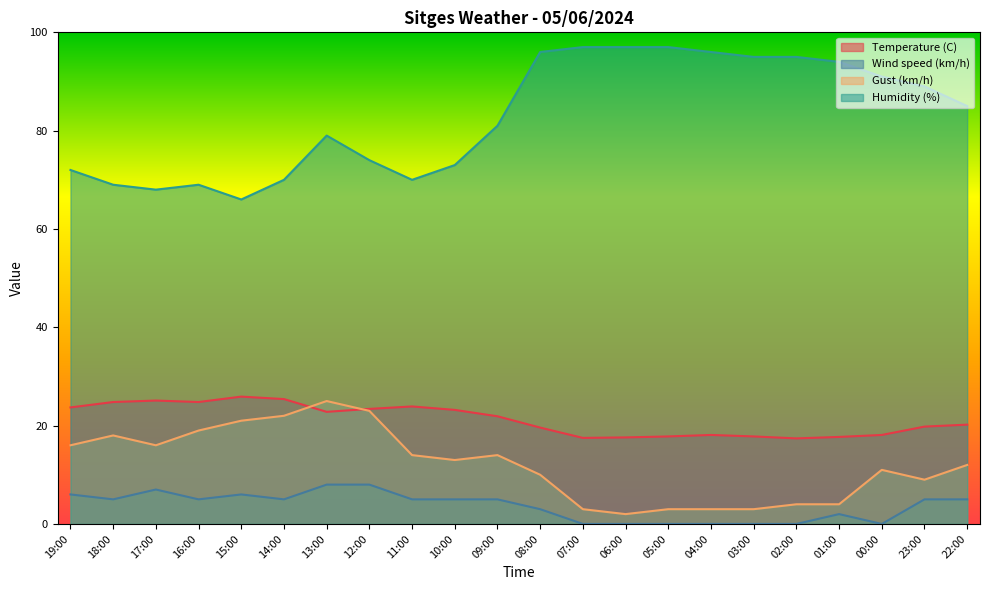

What position from the left is 09:00?

11